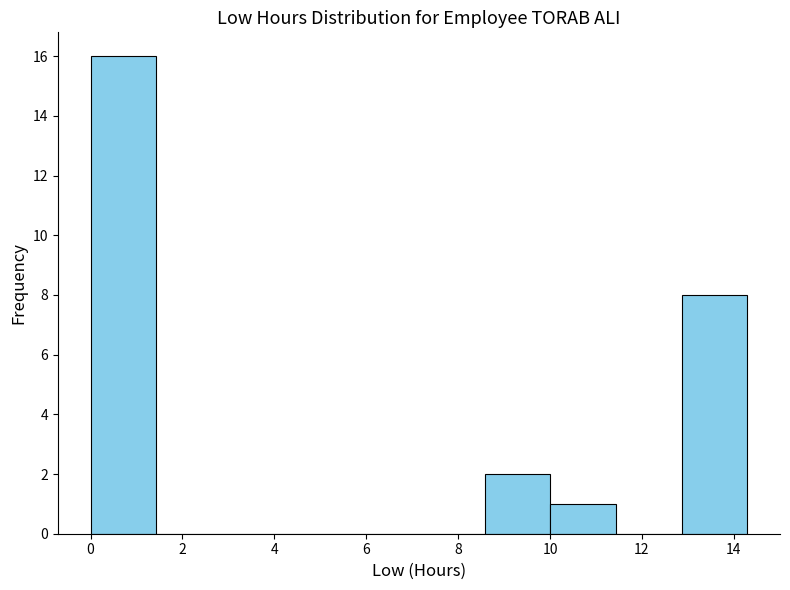

Reading left to right, list every bar in this chart as the range it spans on the x-axis followed by its height. Neither the bar edges nor the heights are printed on the chart, so give them approximately, as read against the axes.

0.0 to 1.4: 16
1.4 to 2.8: 0
2.8 to 4.2: 0
4.2 to 5.8: 0
5.8 to 7.2: 0
7.2 to 8.6: 0
8.6 to 10.0: 2
10.0 to 11.4: 1
11.4 to 12.8: 0
12.8 to 14.2: 8